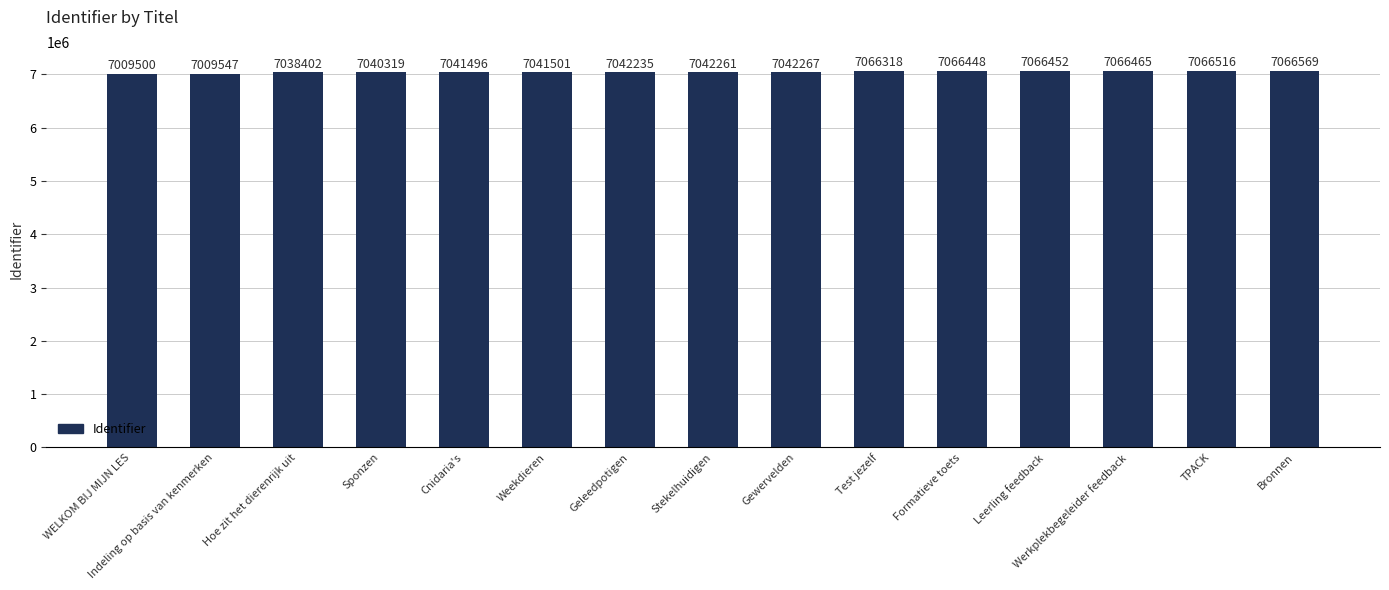

The chart shows a value of 7042261 at Stekelhuidigen. True or false?

True